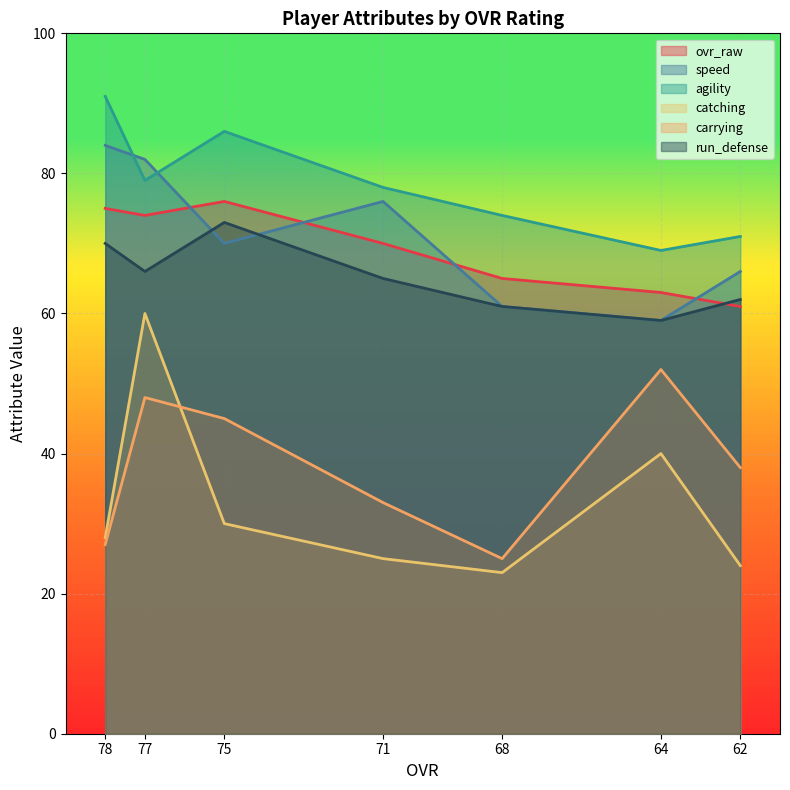

Which category has the lowest value in the catching series?

68